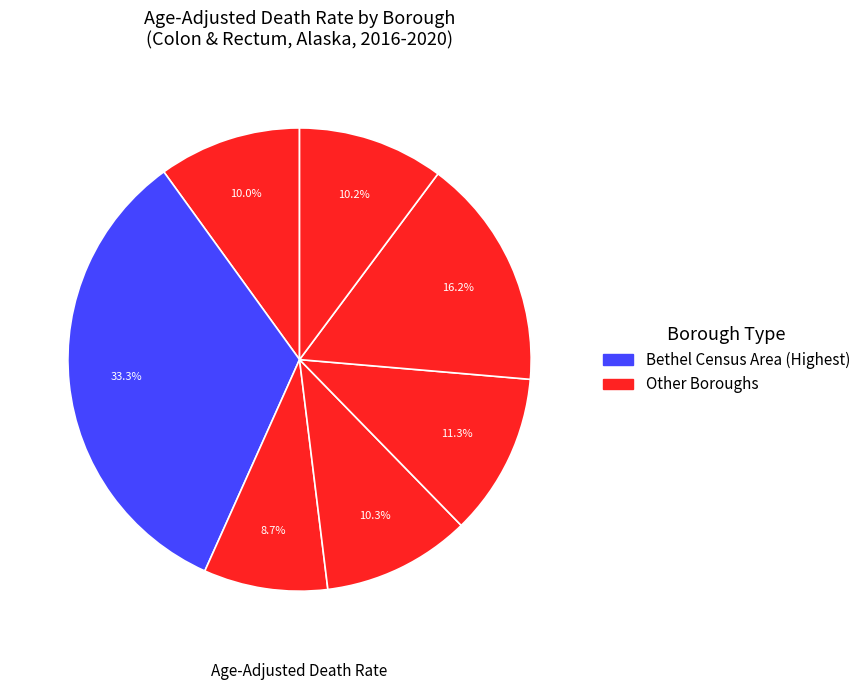

Rank the categories by value from highest to lowest.

Bethel Census Area, Ketchikan Gateway Borough, Kenai Peninsula Borough, Juneau City and Borough, Matanuska-Susitna Borough, Anchorage Municipality, Fairbanks North Borough